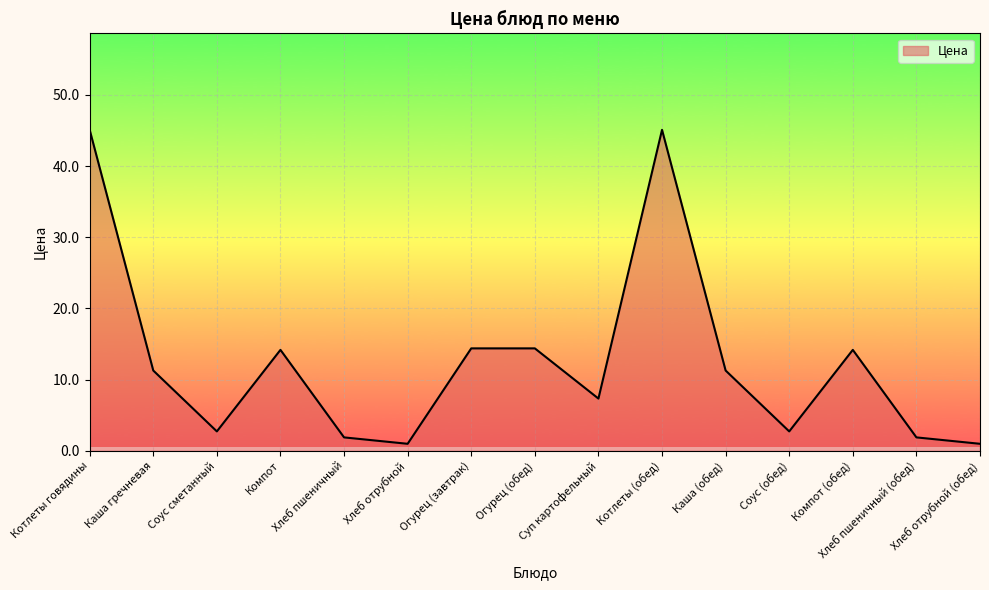

What position from the left is Котлеты (обед)?

10